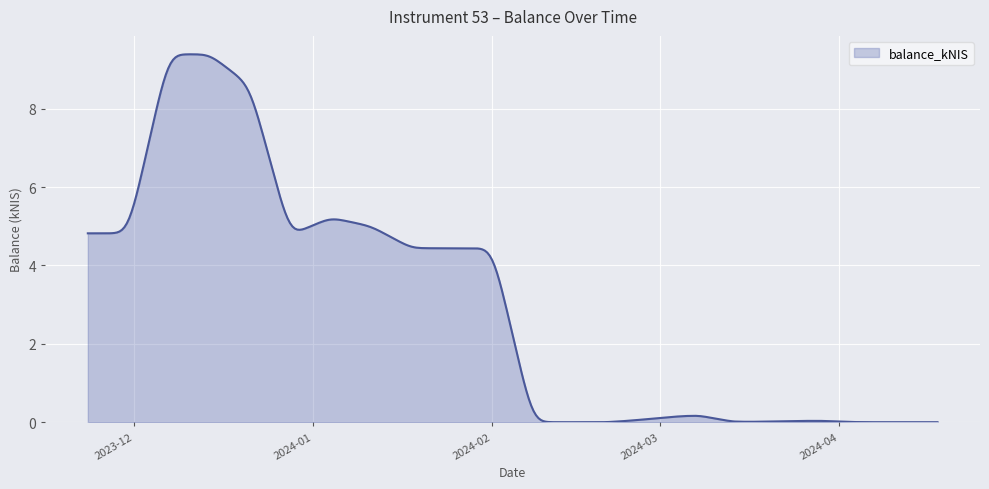

What is the difference between the maximum and minimum values?

9.4